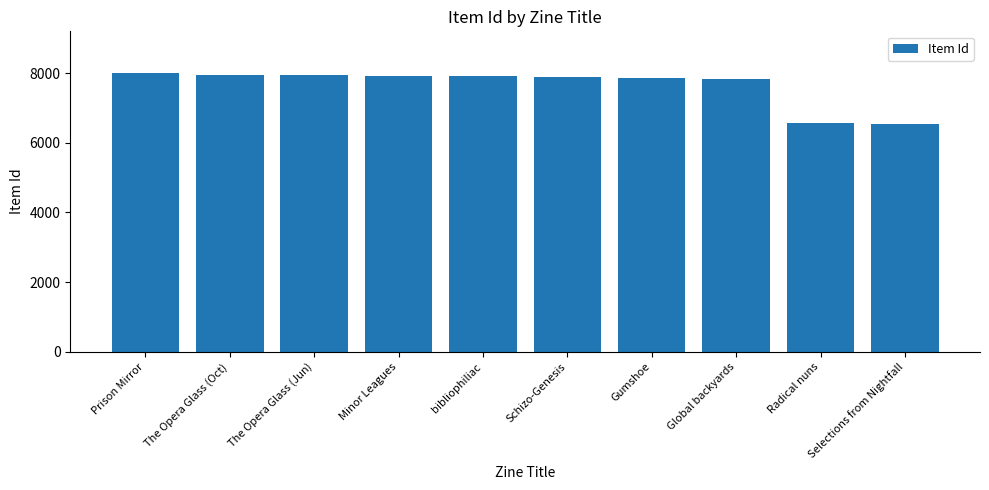

What is the label of the 9th bar from the left?

Radical nuns